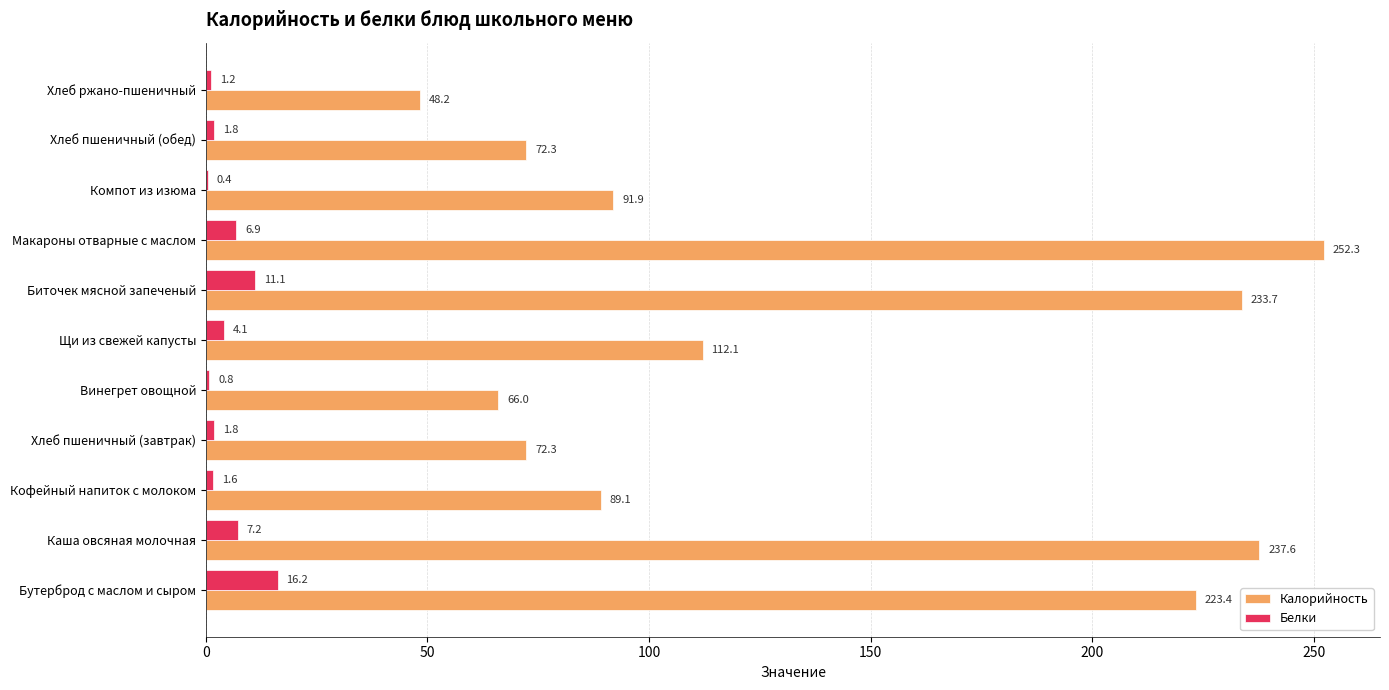

Where is Калорийность nearest to the value 150?

Щи из свежей капусты